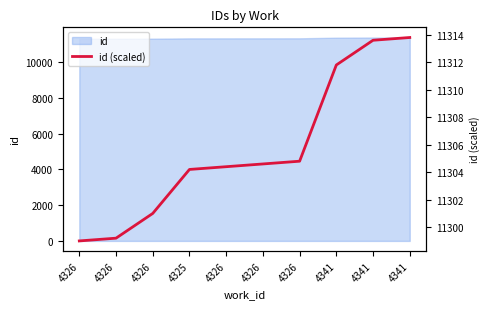

Which label corresponds to the largest value in the chart?

4341